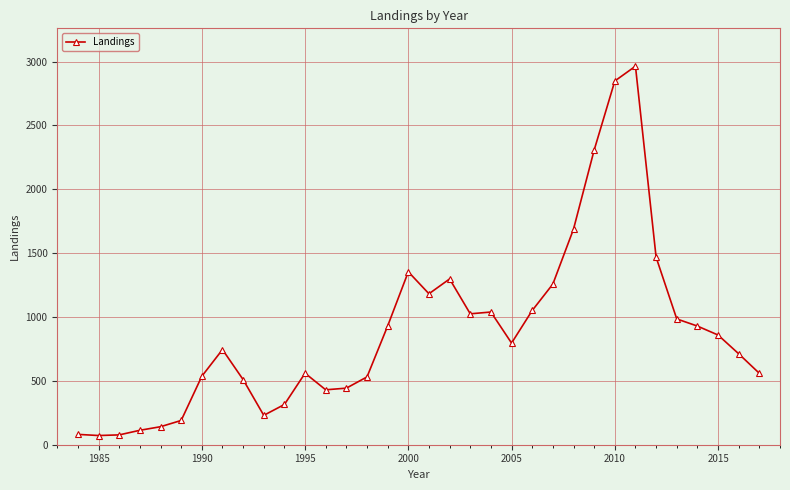

What is the value of the 26th point from the left?

2307